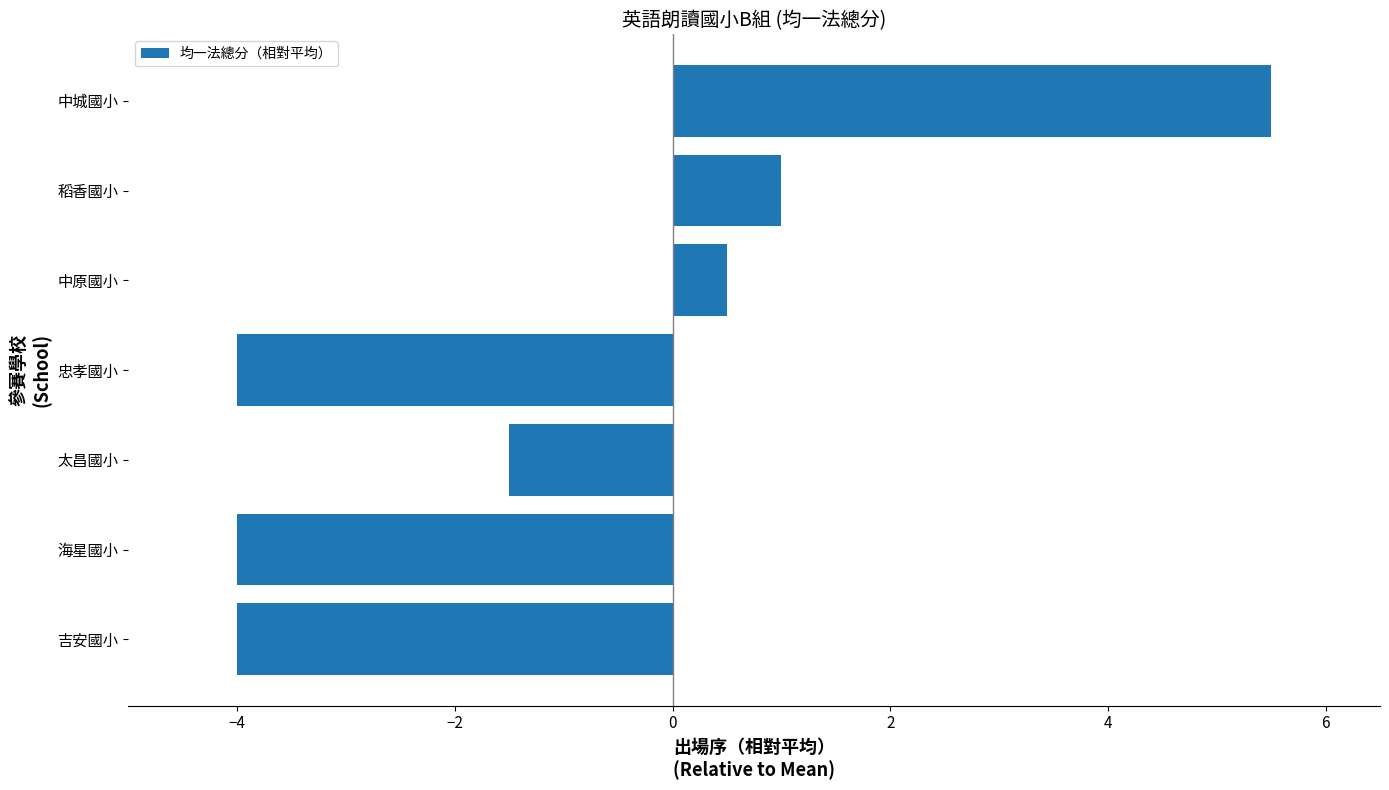

Are the bars horizontal?

Yes